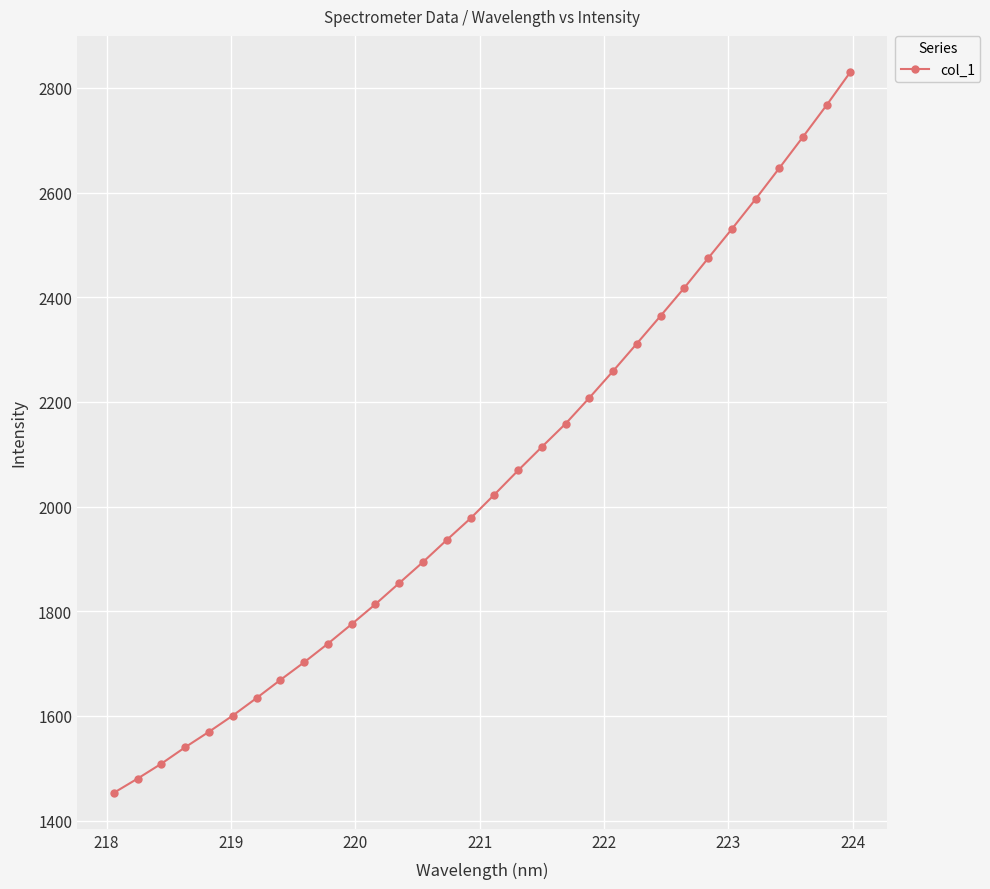

What is the maximum value shown in the chart?

2830.7